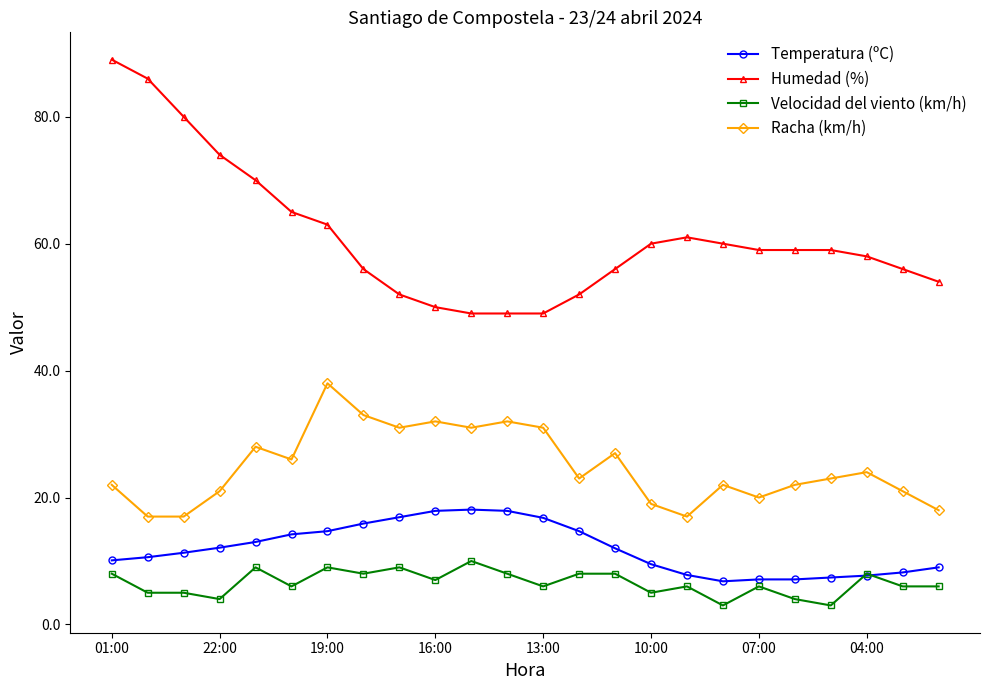

What is the minimum value shown in the chart?

3.0